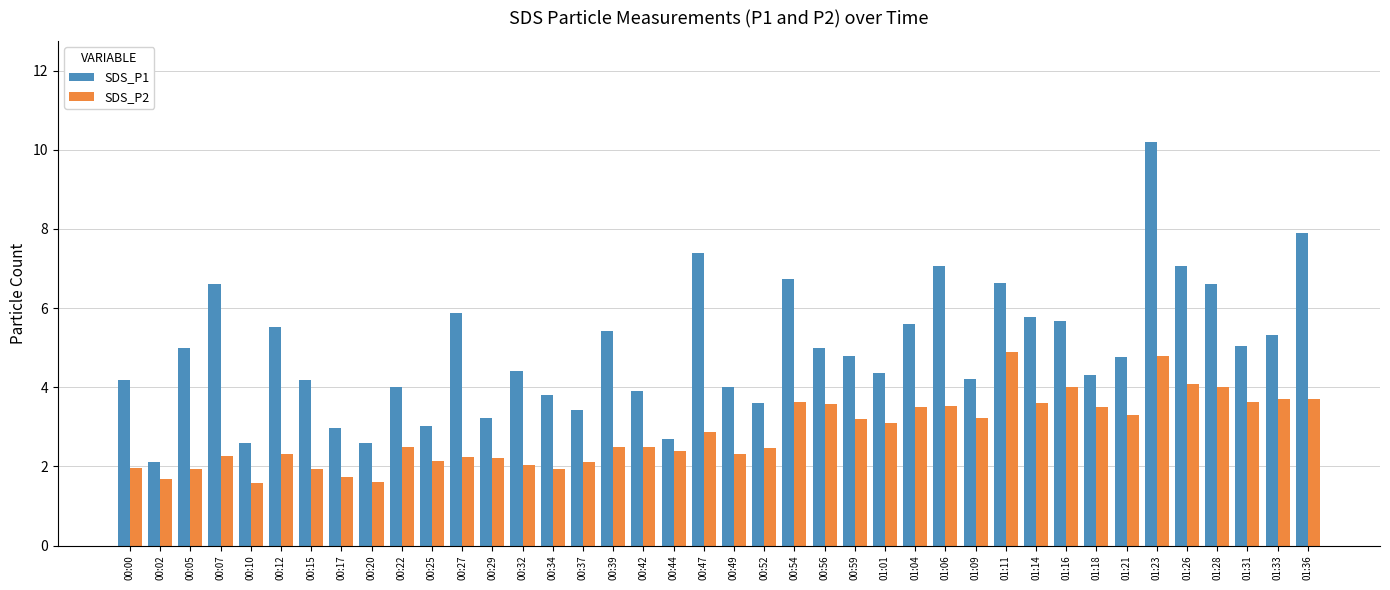

Rank the series by their average value, from lowest to highest.

SDS_P2, SDS_P1